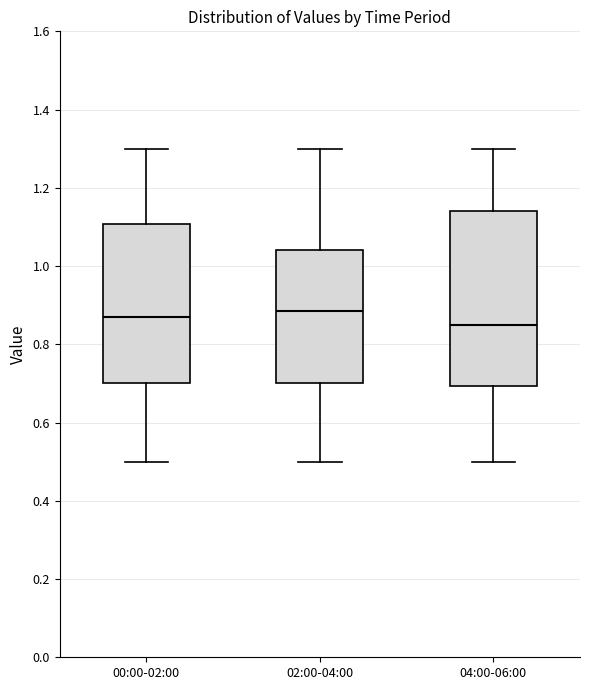

Which box is the tallest, from its lower edge to its upper edge?

04:00-06:00